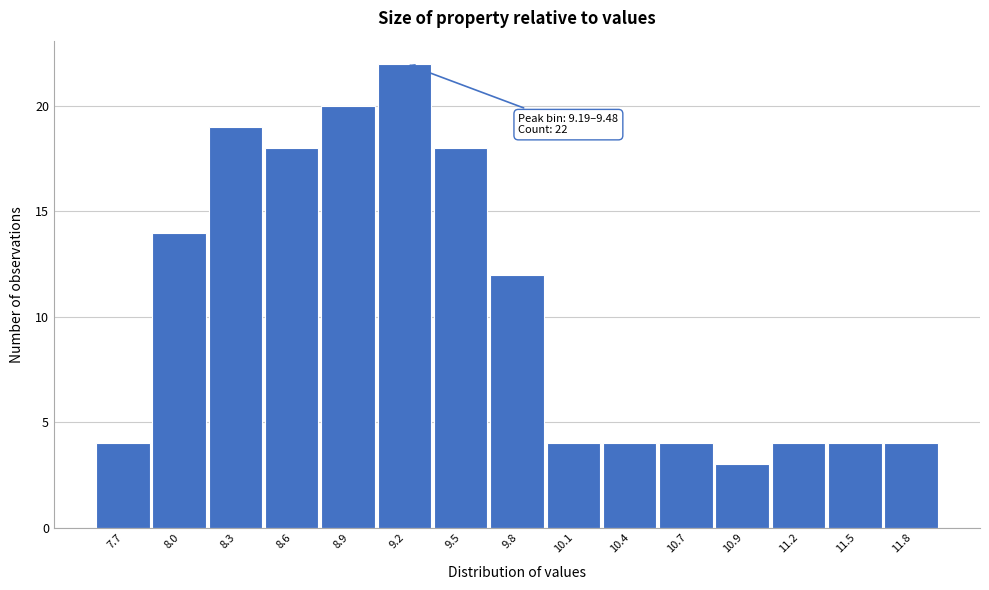

Reading left to right, transcribe all the data shown in this chart.

7.7=4	8.0=14	8.3=19	8.6=18	8.9=20	9.2=22	9.5=18	9.8=12	10.1=4	10.4=4	10.7=4	10.9=3	11.2=4	11.5=4	11.8=4